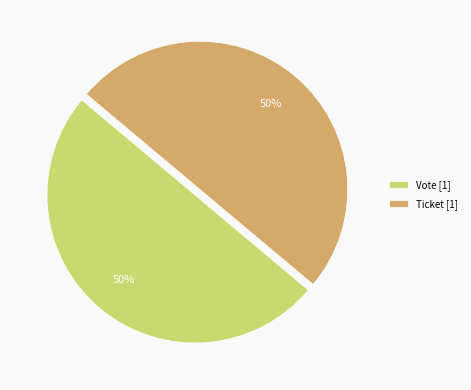

To the nearest percent, what is the difference between the largest and smallest slice percentages?

0%